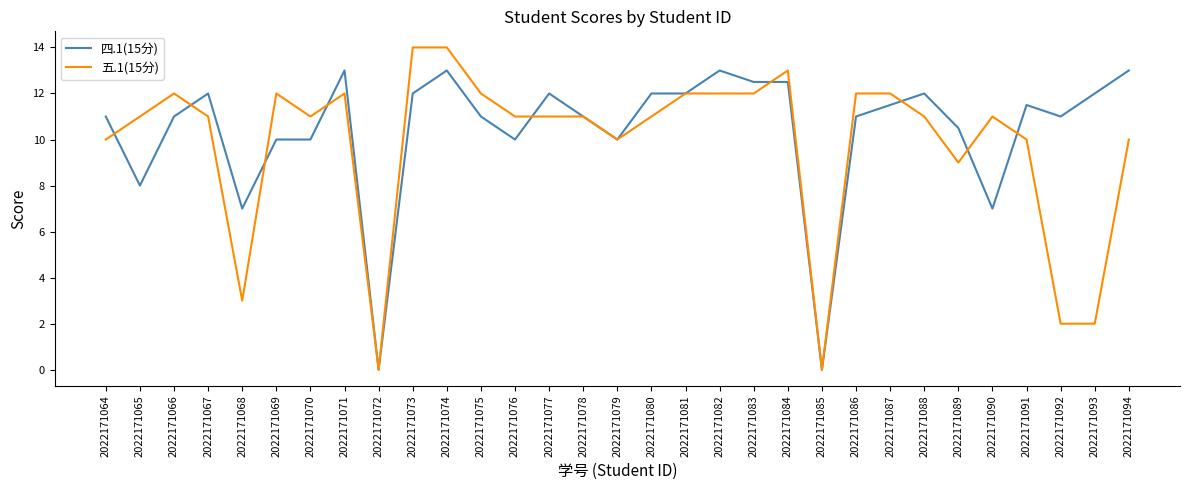

True or false: 五.1(15分) has a value of 7.8 at 2022171081.

False